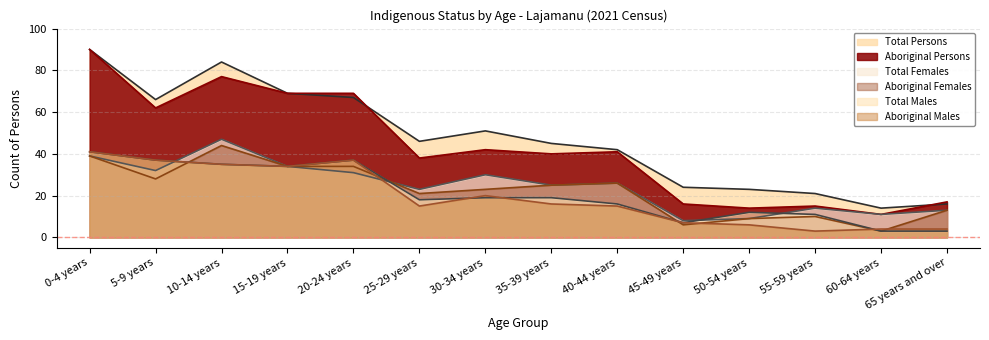

How many interior local peaks does the Total Persons series have?

2